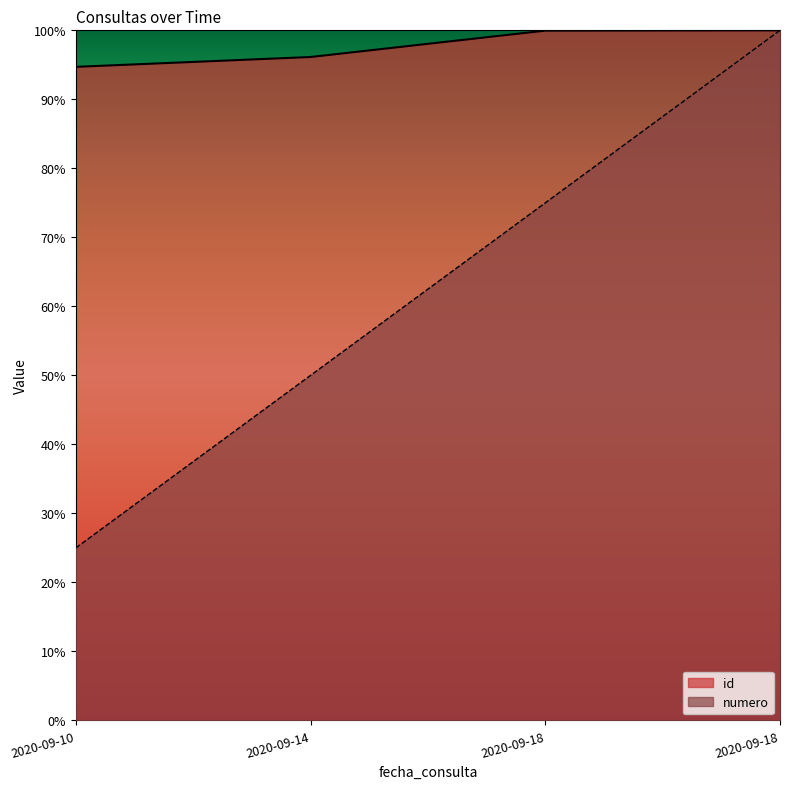

True or false: numero has more than 0 interior local peaks.

False